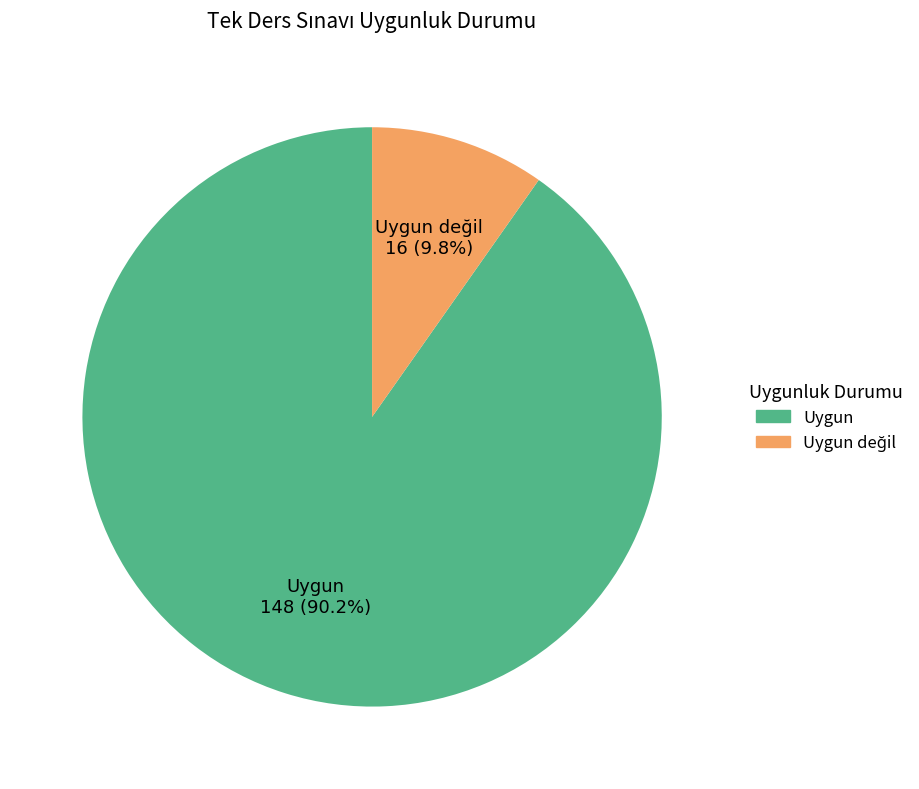

The Uygun slice represents 84% of the pie. True or false?

False